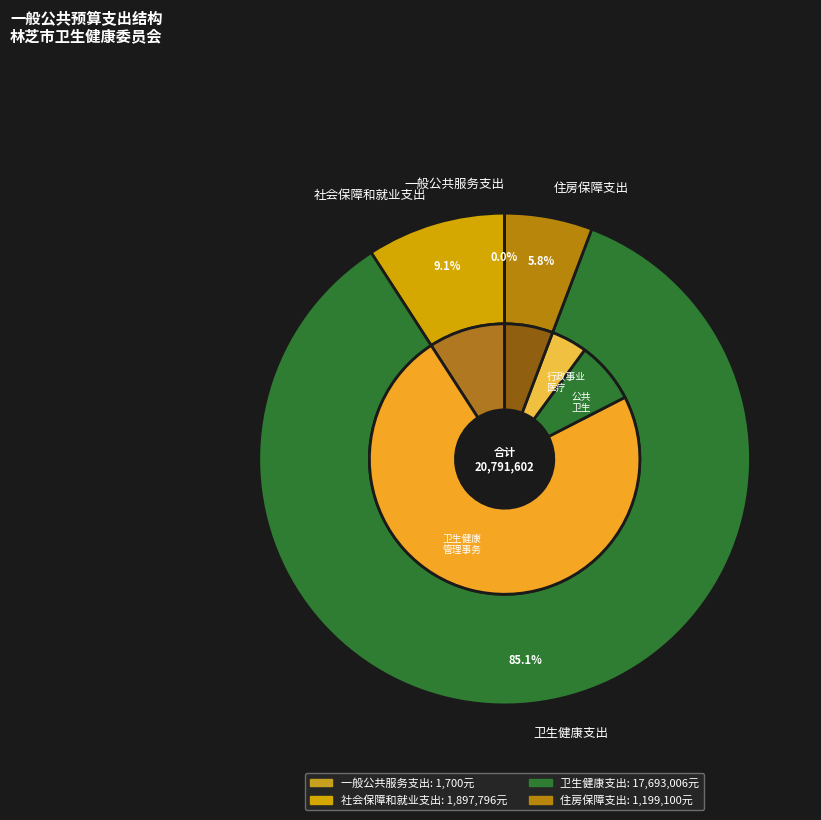

Combined, what portion of the pie is 卫生健康支出 and 社会保障和就业支出?

94.2%